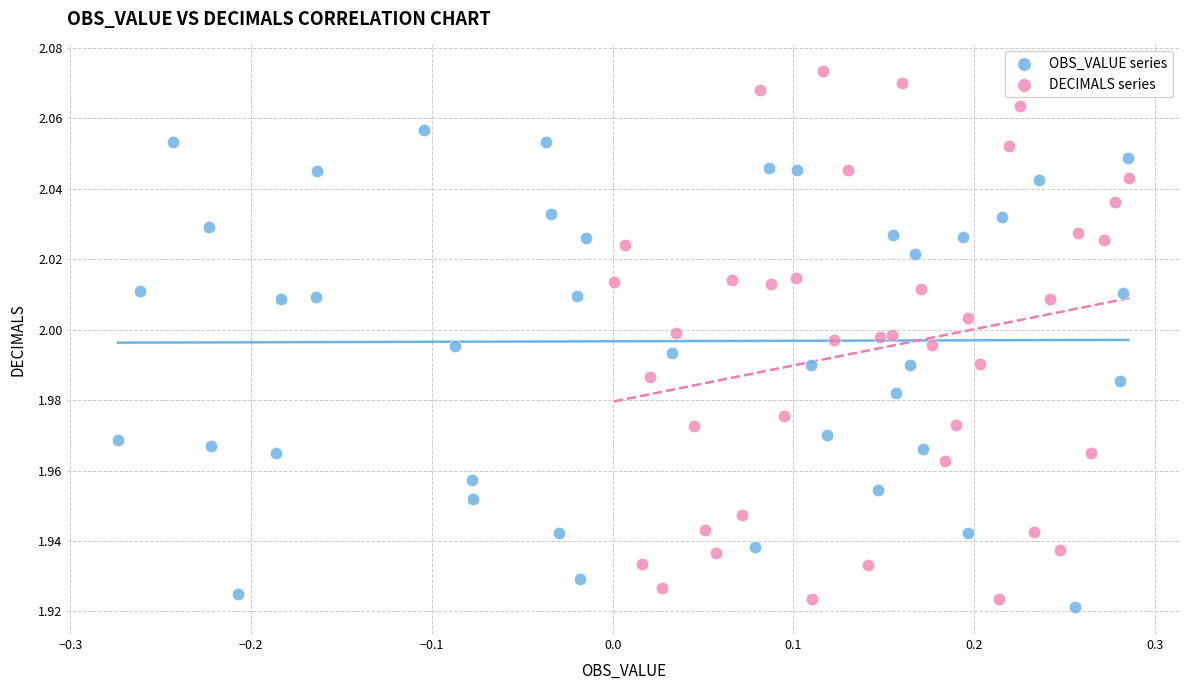

Which series reaches the minimum Y coordinate?

OBS_VALUE series